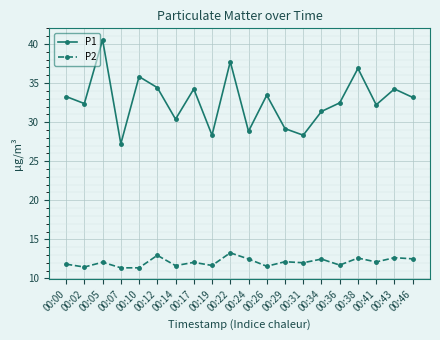

Between 00:07 and 00:41, which series saw the biggest shift?

P1